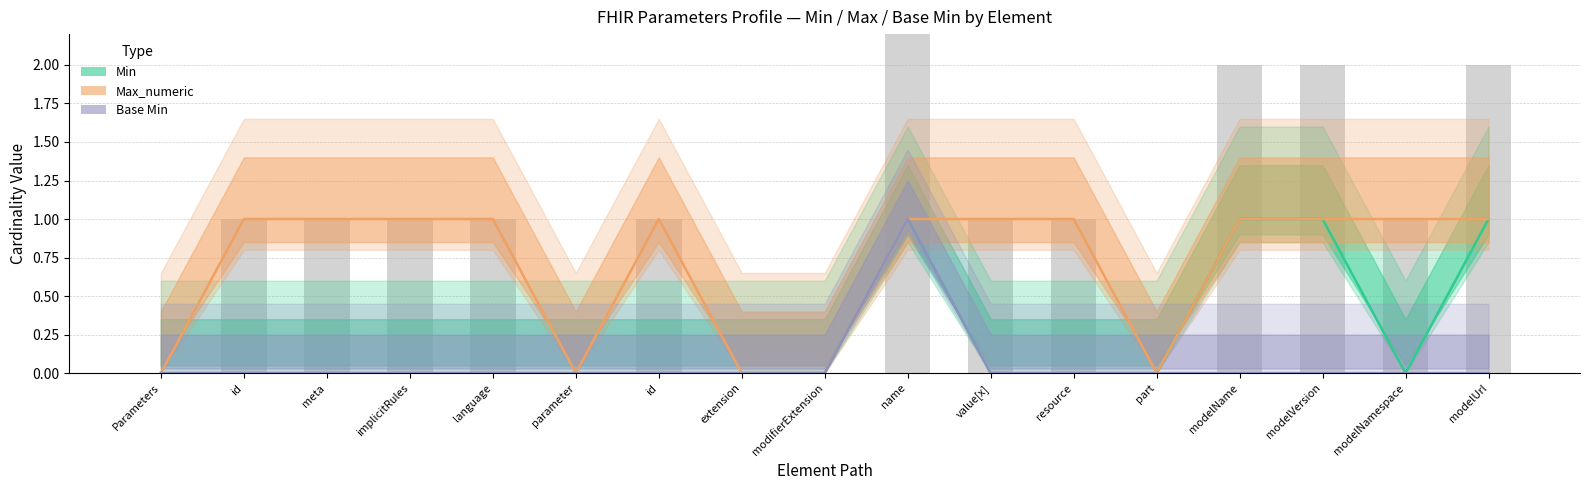

Is the value of Max_numeric (line) at id greater than the value of Base Min (line) at implicitRules?

Yes